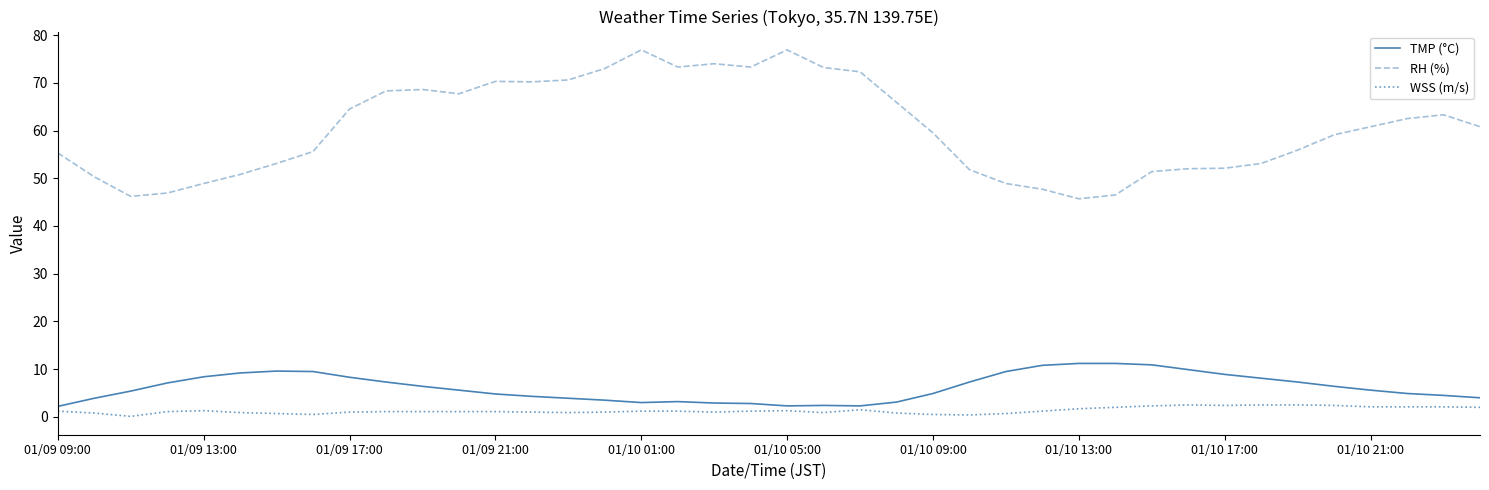

At how many categories does at least one series exceed 23?

40